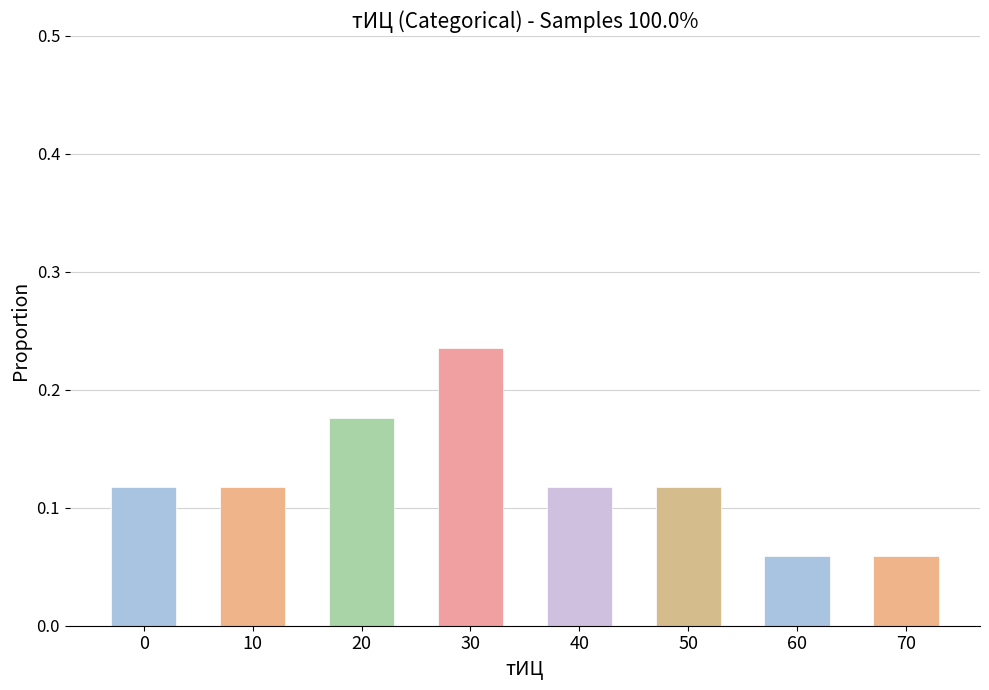

True or false: the data shows 0.2 at 40.

False